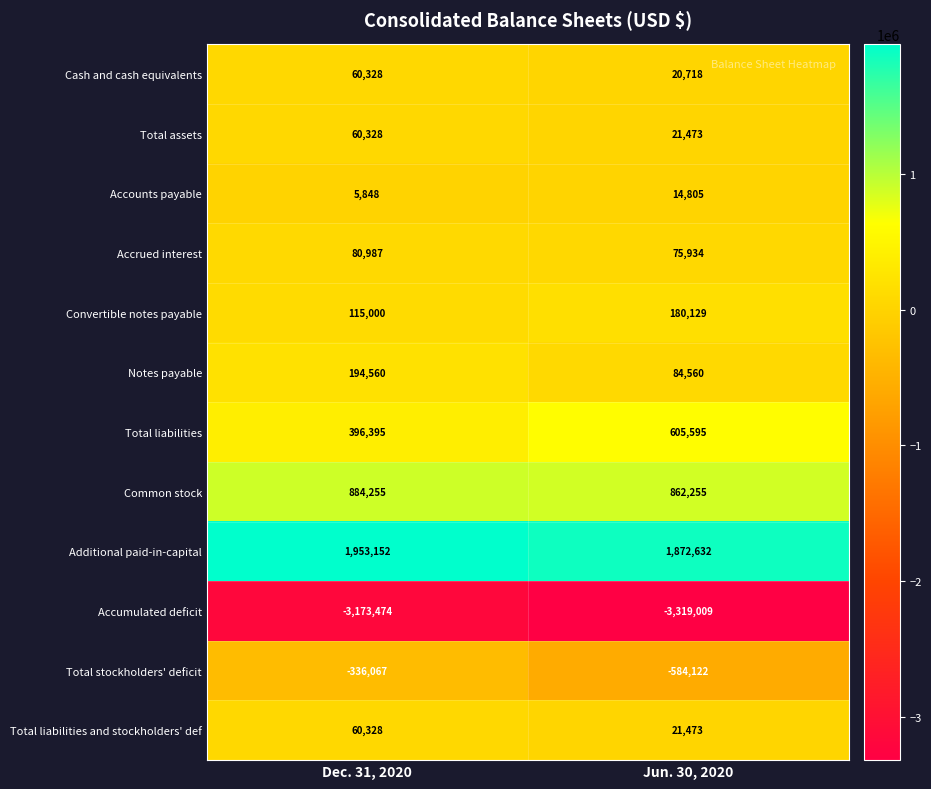

What is the smallest value displayed?

-3319009